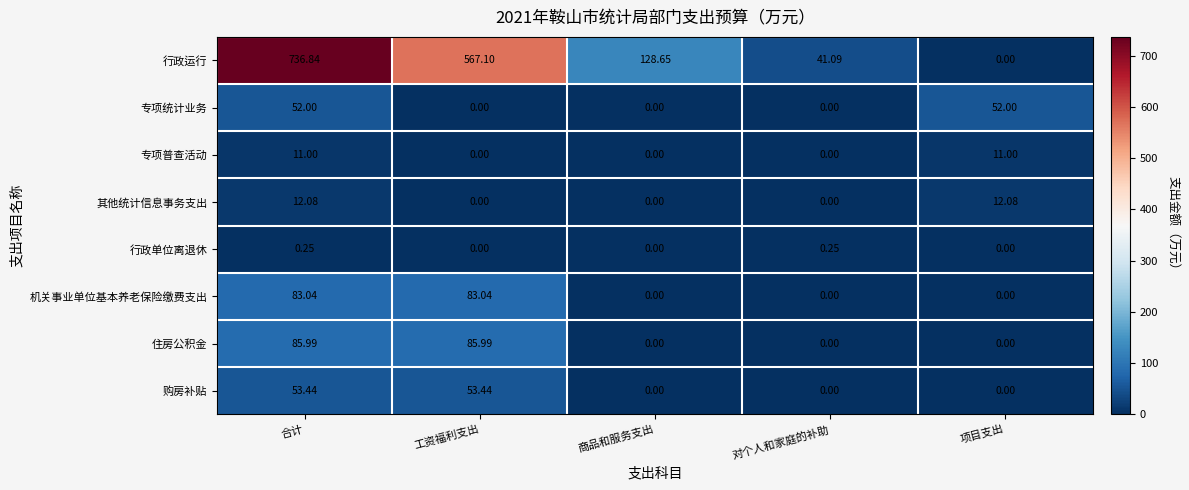

Which category has the highest value in the 行政运行 series?

合计